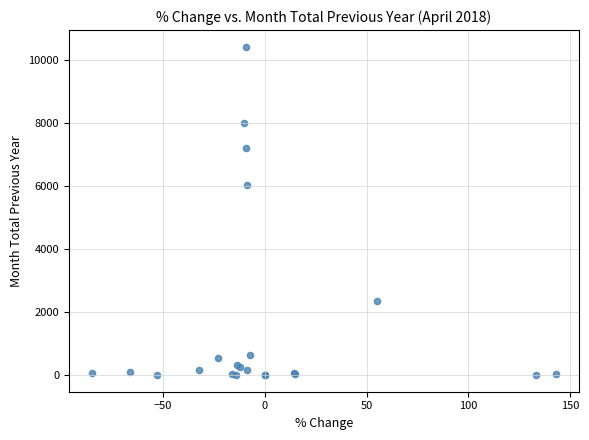

What Y value in the scatter plot is closest to 5219?

6034